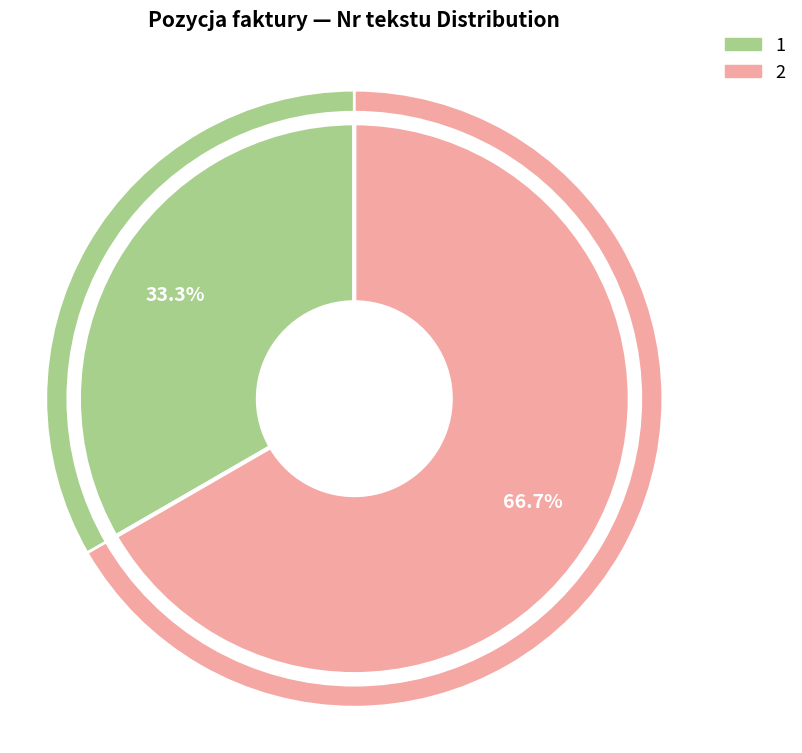

How many slices are in this pie chart?

2